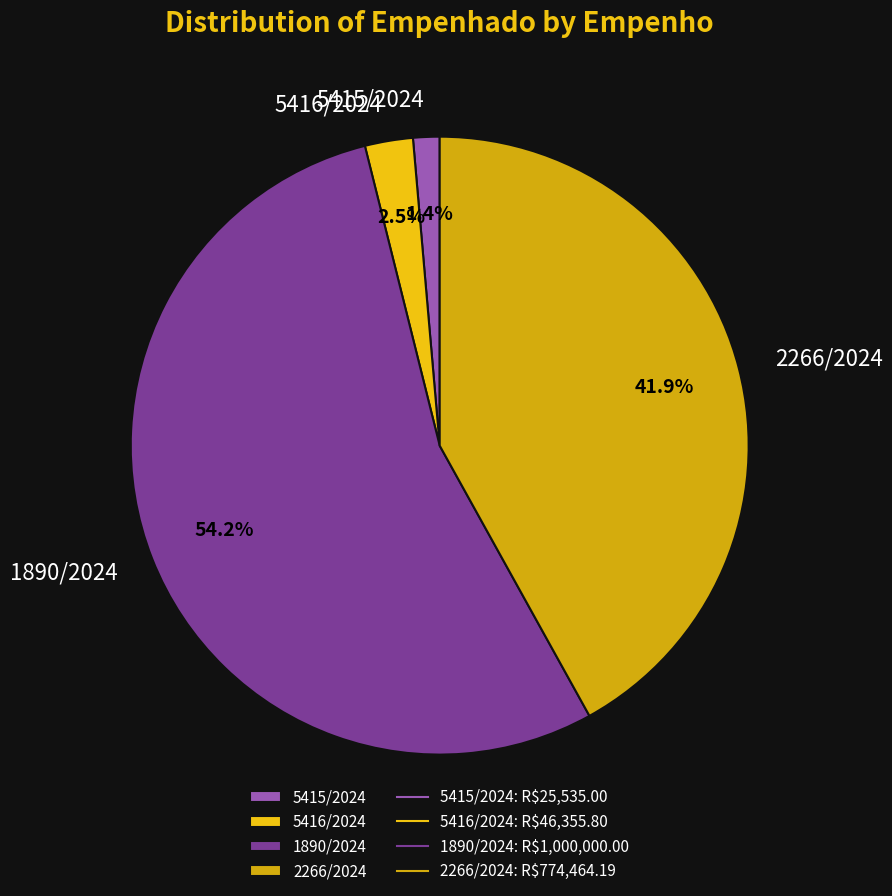

True or false: 2266/2024 accounts for 31% of the total.

False